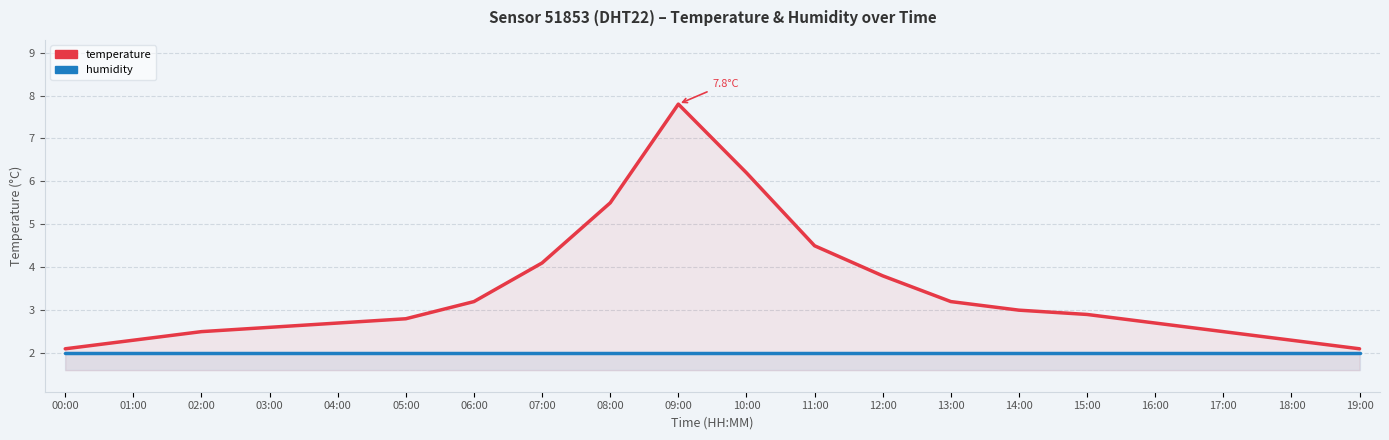

Rank the series by their average value, from lowest to highest.

humidity, temperature